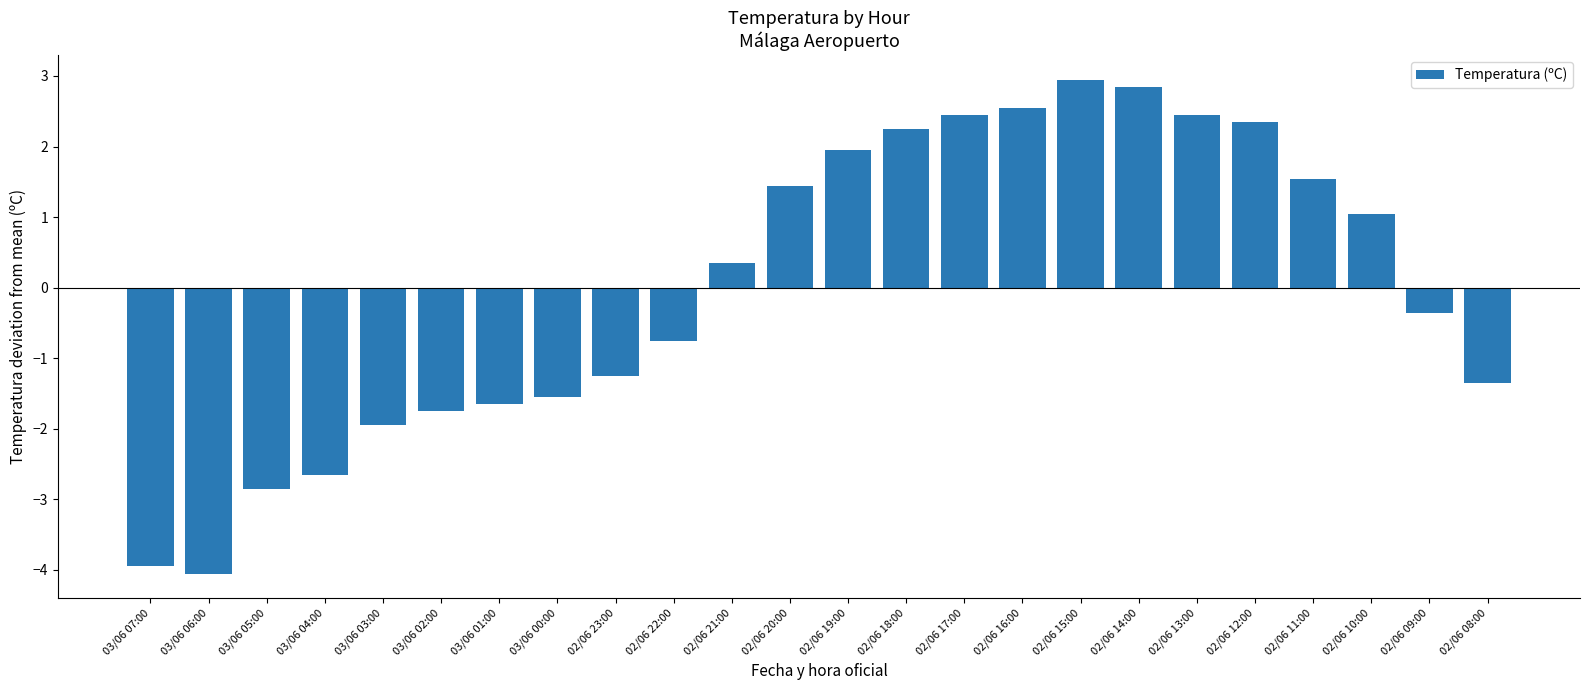

What is the greatest value displayed?

2.9